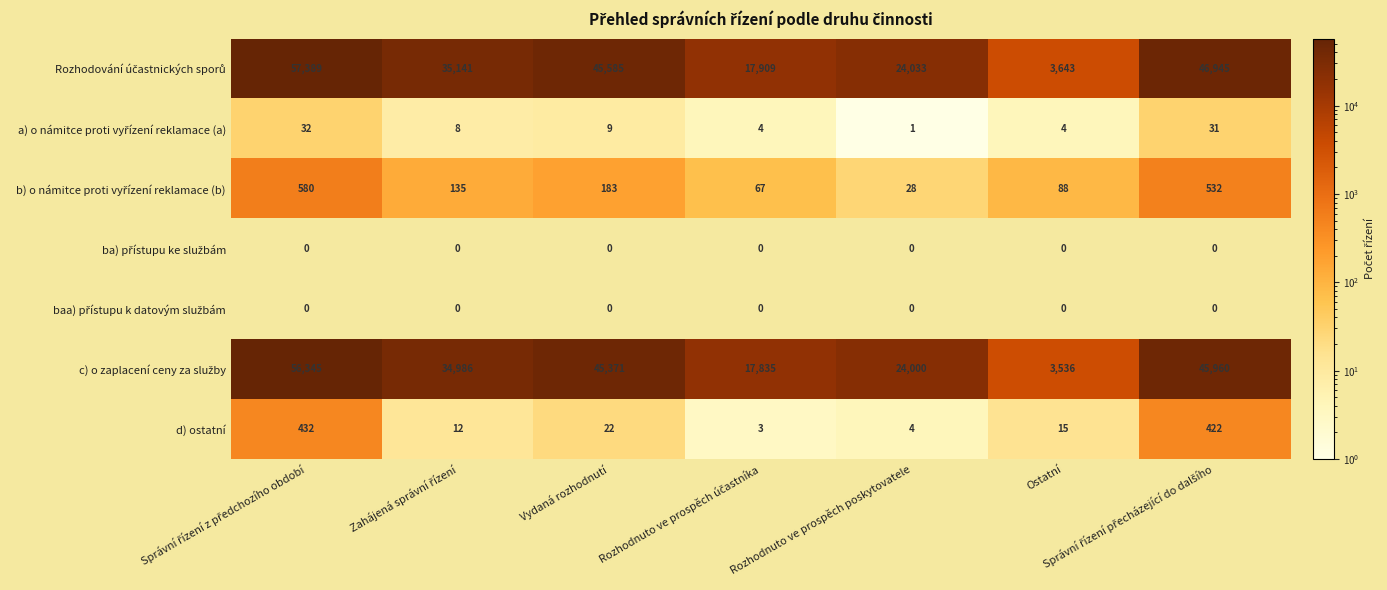

The d) ostatní series shows 26 at Ostatní. True or false?

False